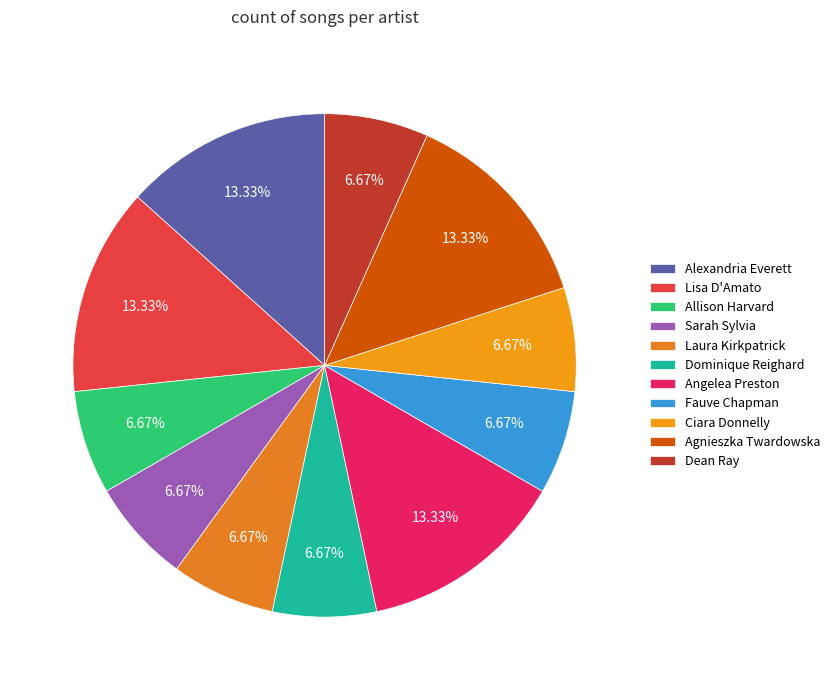

Approximately how many times larger is the value at Allison Harvard compared to Sarah Sylvia?

1.0